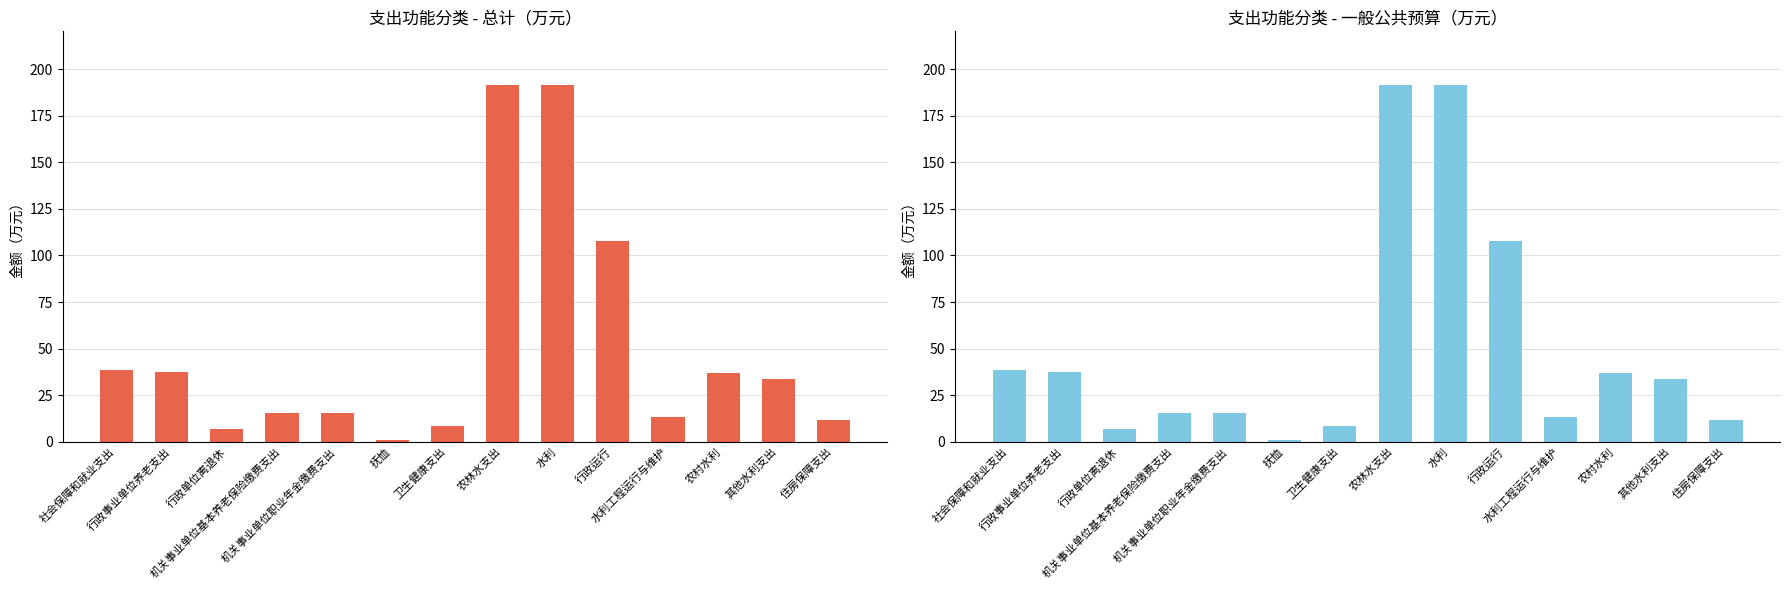

What is the sum of all 一般公共预算 values?

708.5